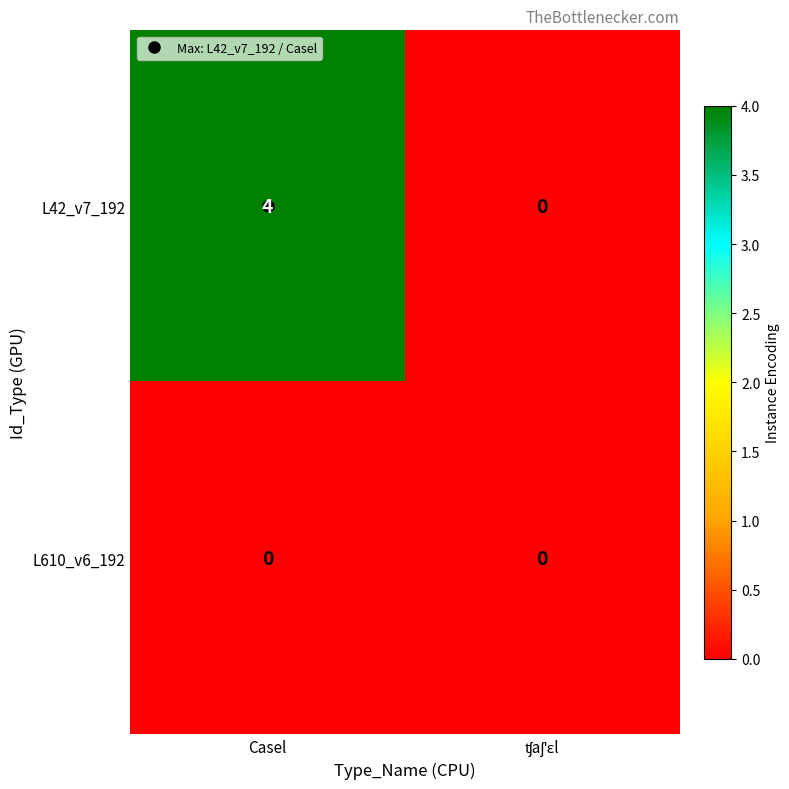

Rank the series at Casel from highest to lowest value.

L42_v7_192, L610_v6_192